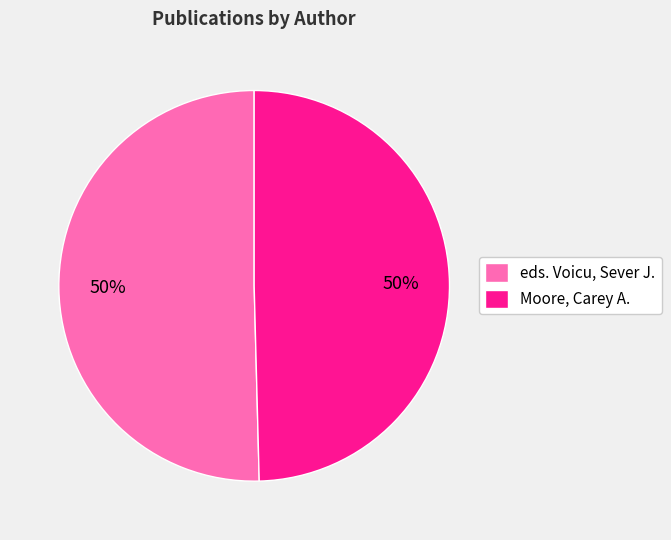

To the nearest percent, what portion does eds. Voicu, Sever J. represent?

50%